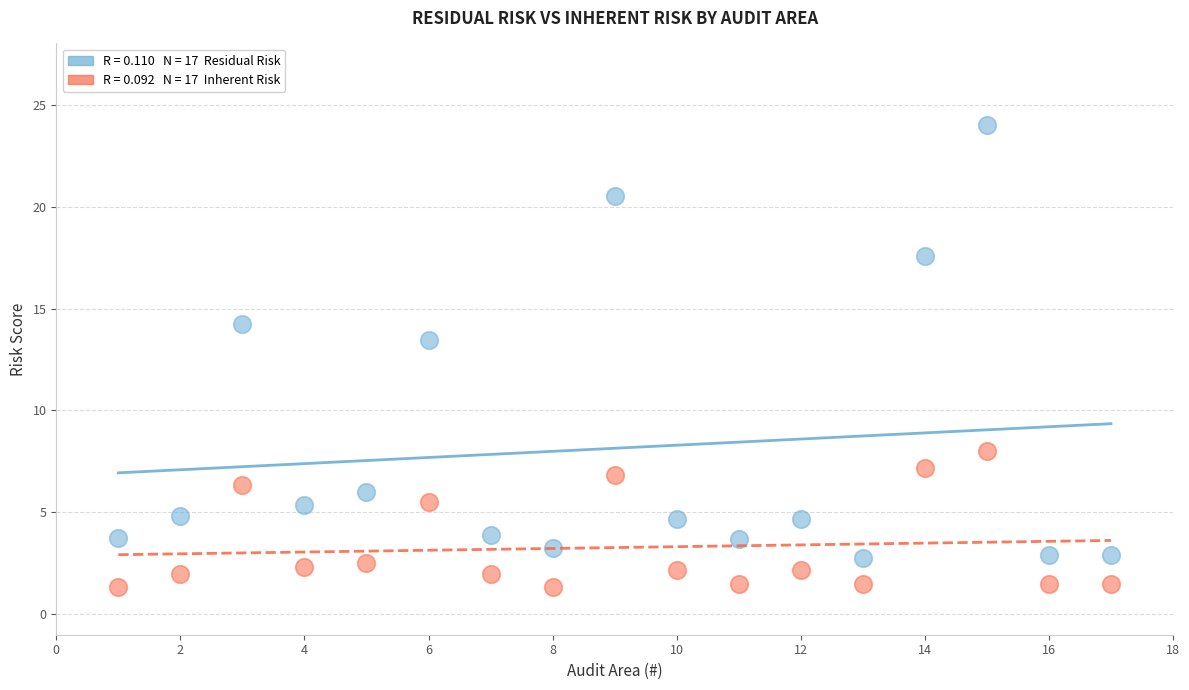

Across all data points, what is the range of Y values (max minus min)?

22.7